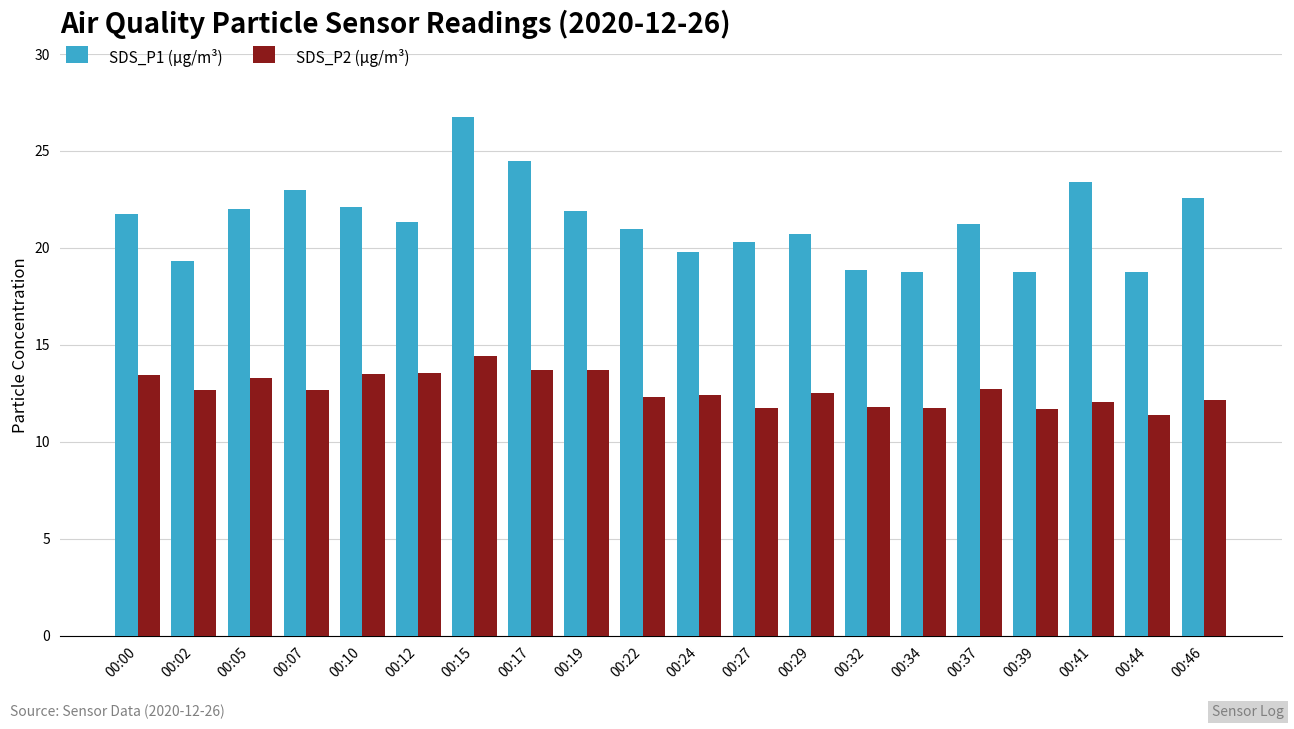

At which label does SDS_P1 (µg/m³) reach its peak?

00:15